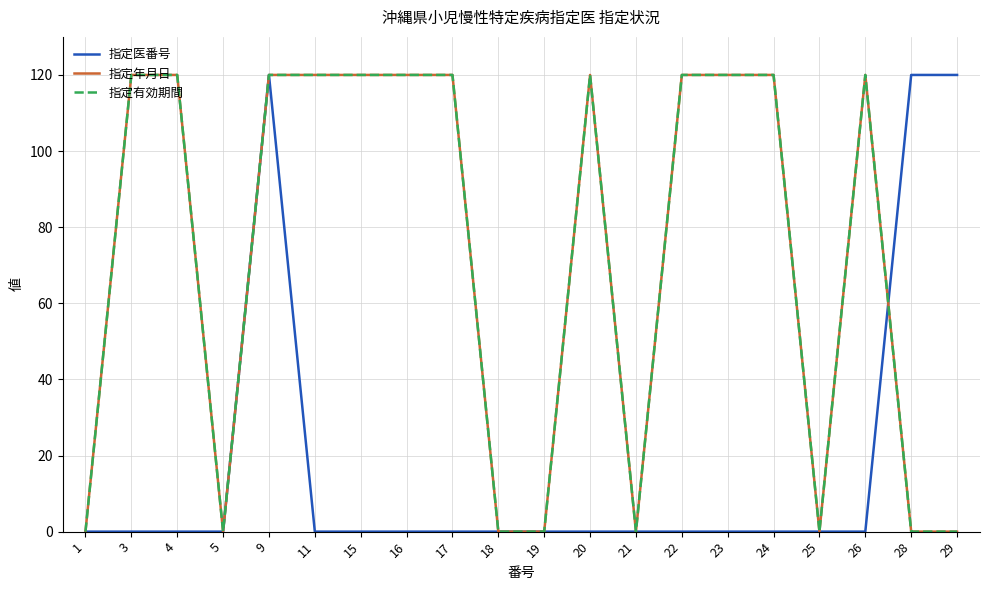

What is the highest value of the 指定医番号 series?

120.0